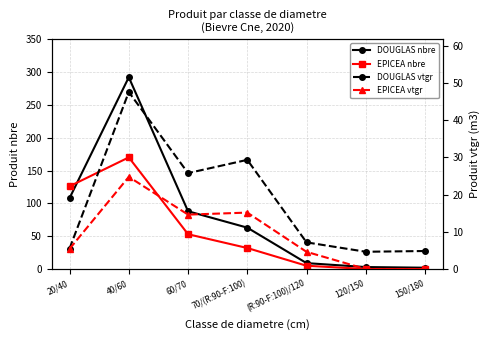

How many data points in EPICEA nbre are above 32?

3